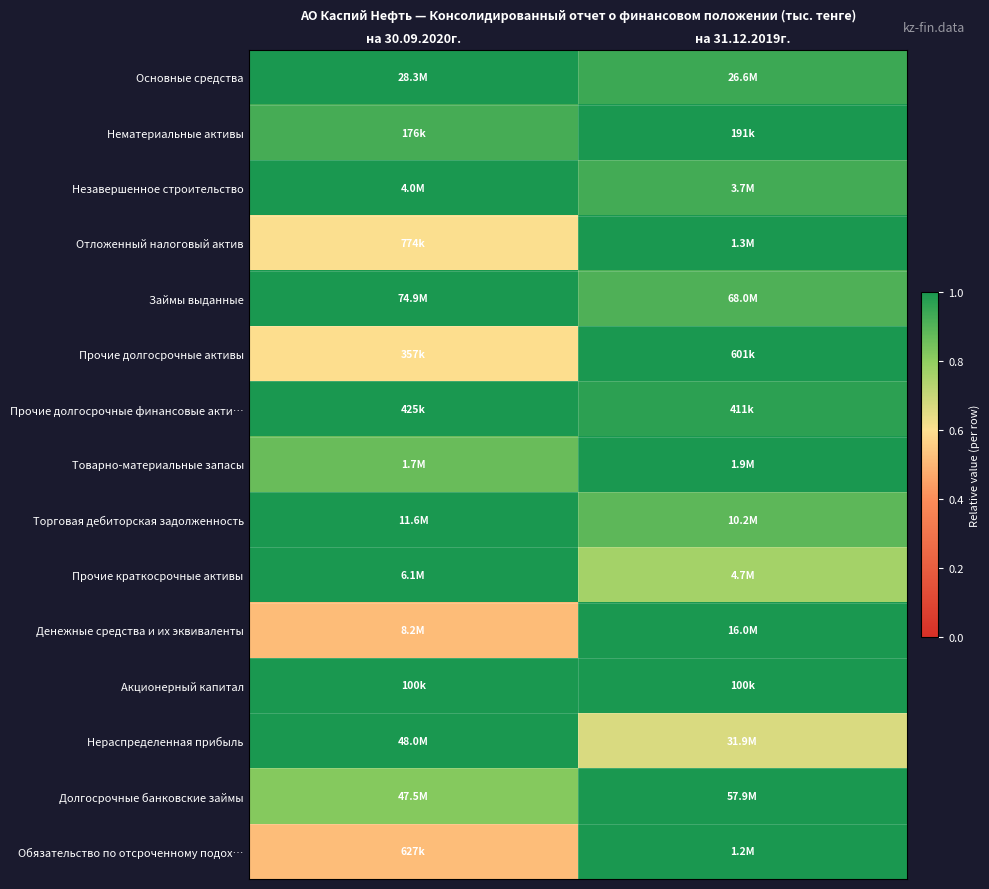

At how many categories does at least one series exceed 0?

2